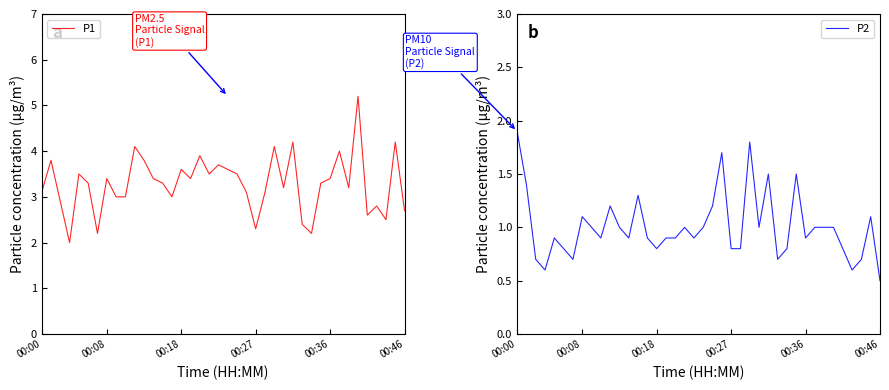

What is the minimum value shown in the chart?

0.5